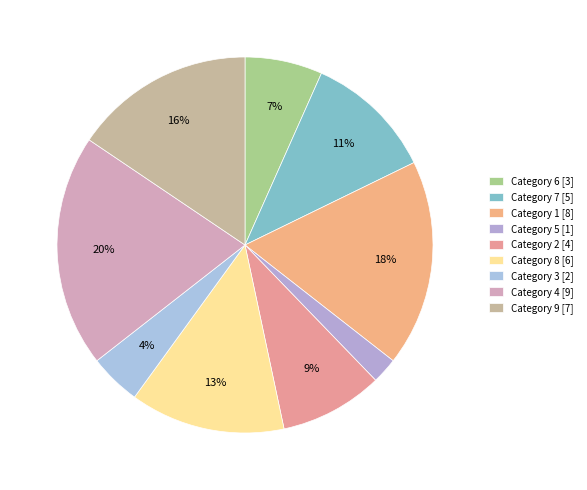

How many slices are in this pie chart?

9